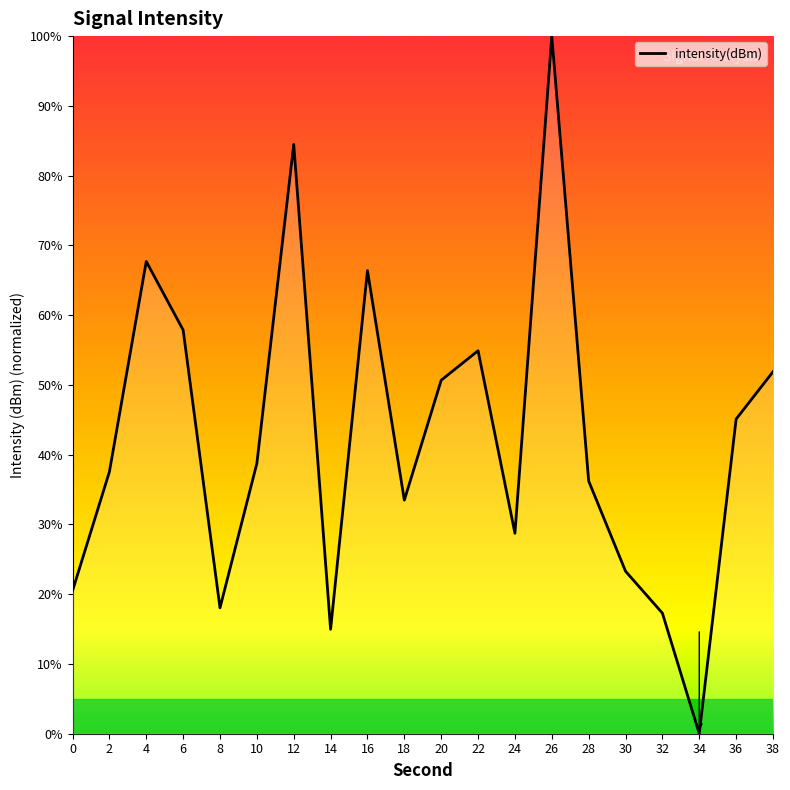

What is the maximum value shown in the chart?

100.0